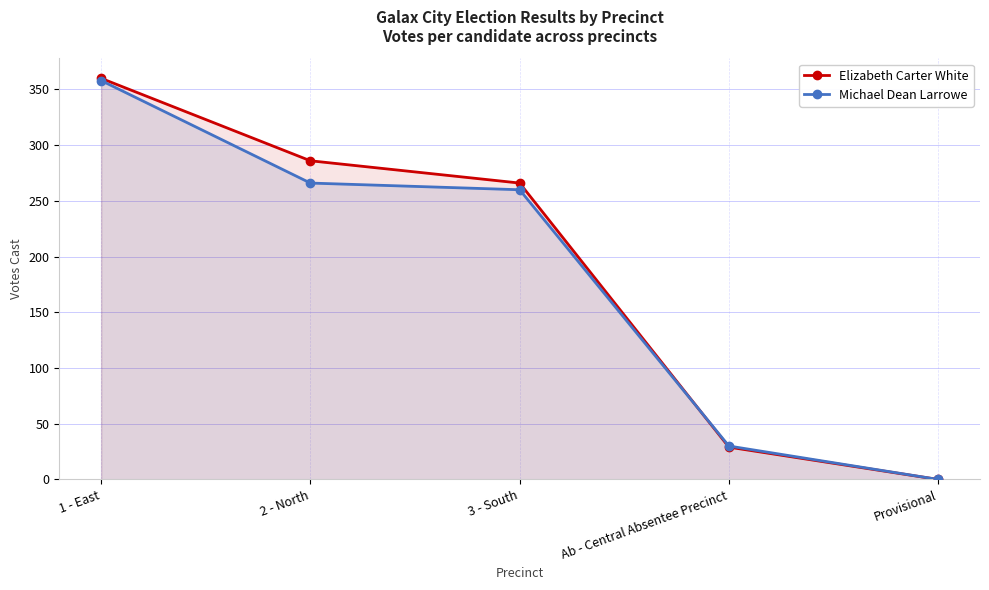

Where does the Elizabeth Carter White series first go above 266?

1 - East